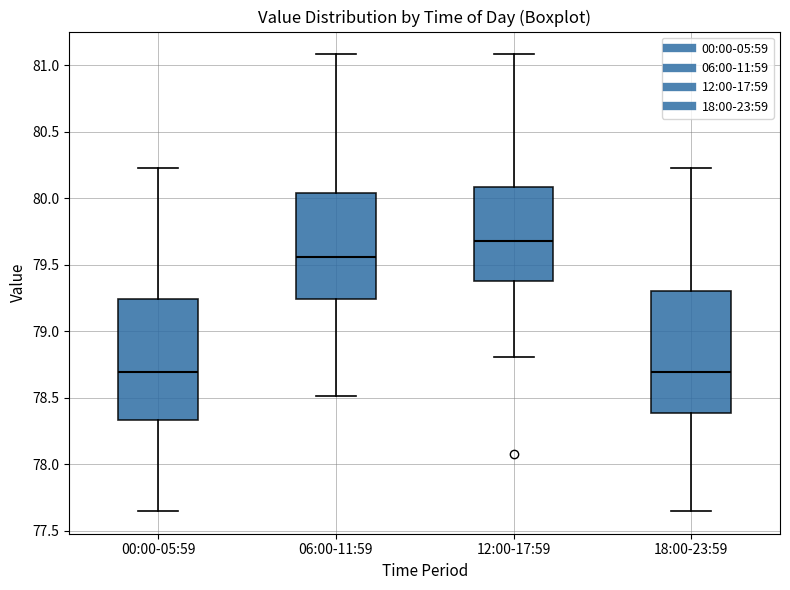

Reading left to right, transcribe this box plot: for each box, give where its median line is, the range the box spans, and where its two whiskers end, as read against the y-axis. The values are not printed on the chart, so give them approximately, as read against the axis.

00:00-05:59: median 78.70, box 78.35 to 79.25, whiskers 77.65 to 80.25
06:00-11:59: median 79.55, box 79.25 to 80.05, whiskers 78.50 to 81.10
12:00-17:59: median 79.70, box 79.40 to 80.10, whiskers 78.80 to 81.10
18:00-23:59: median 78.70, box 78.40 to 79.30, whiskers 77.65 to 80.25